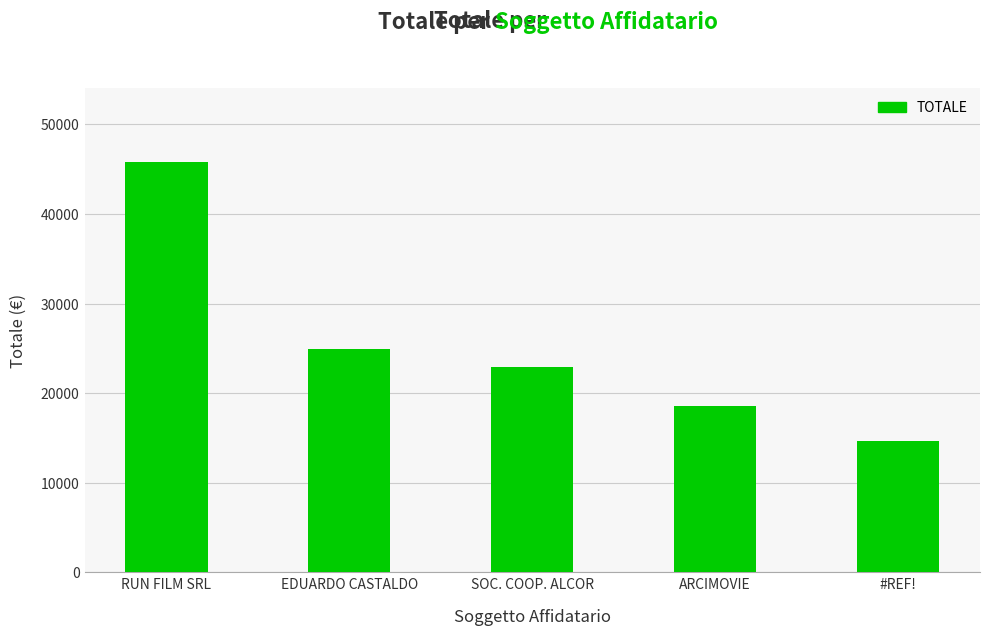

What position from the right is RUN FILM SRL?

5